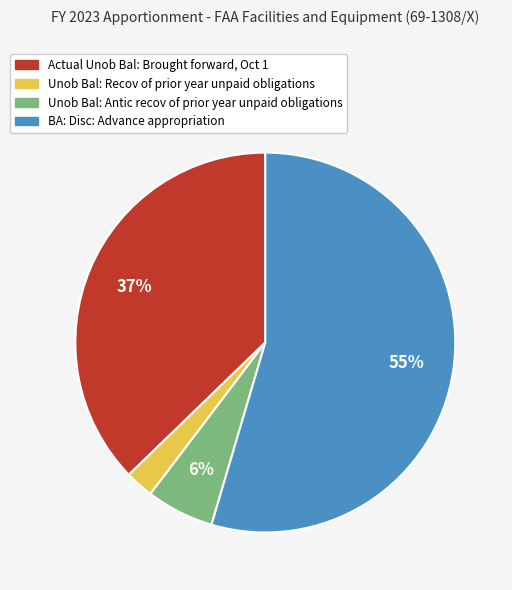

How many slices are in this pie chart?

4